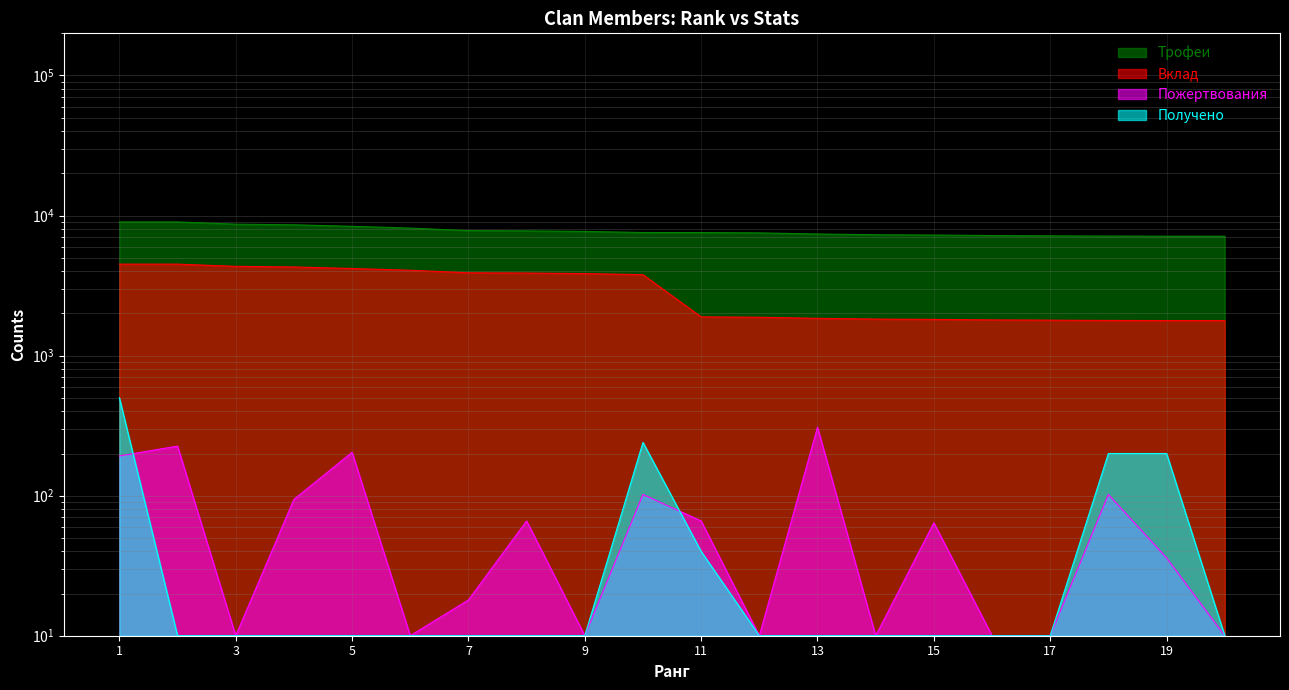

True or false: Пожертвования has a value of 10 at 20.

True